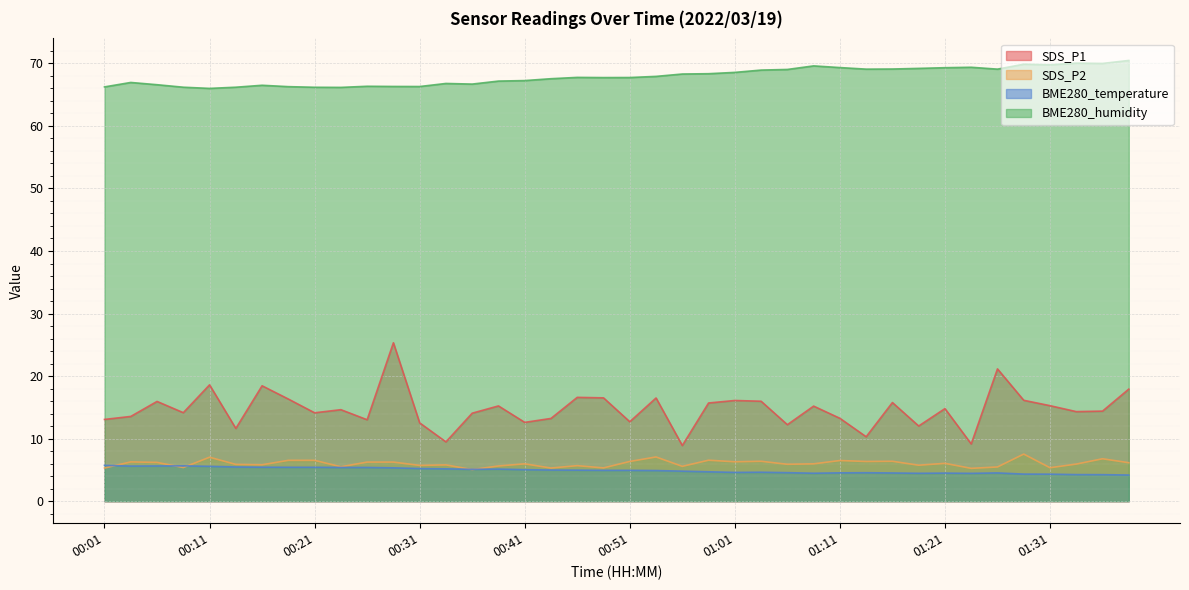

Is it true that BME280_humidity equals 69.0 at 01:06?

True